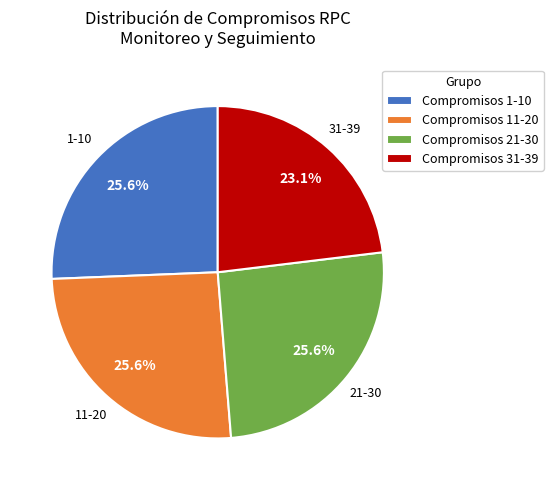

How much of the chart is everything except Compromisos 11-20?

74.4%